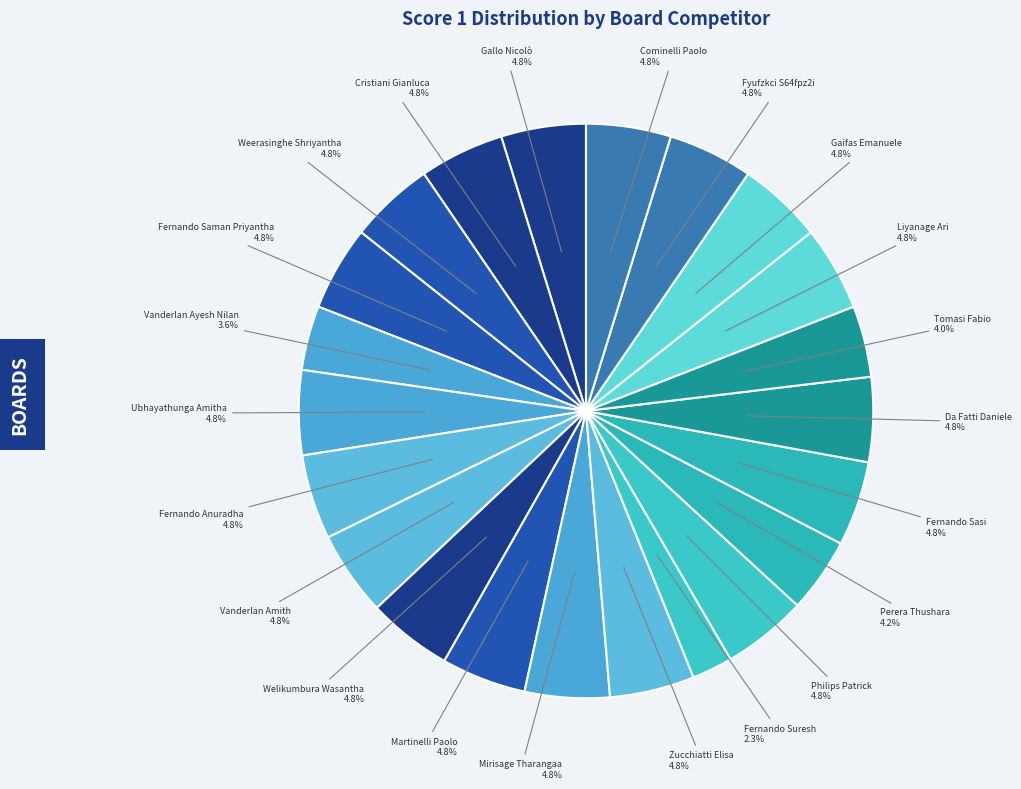

Which slice is the smallest?

Fernando Suresh